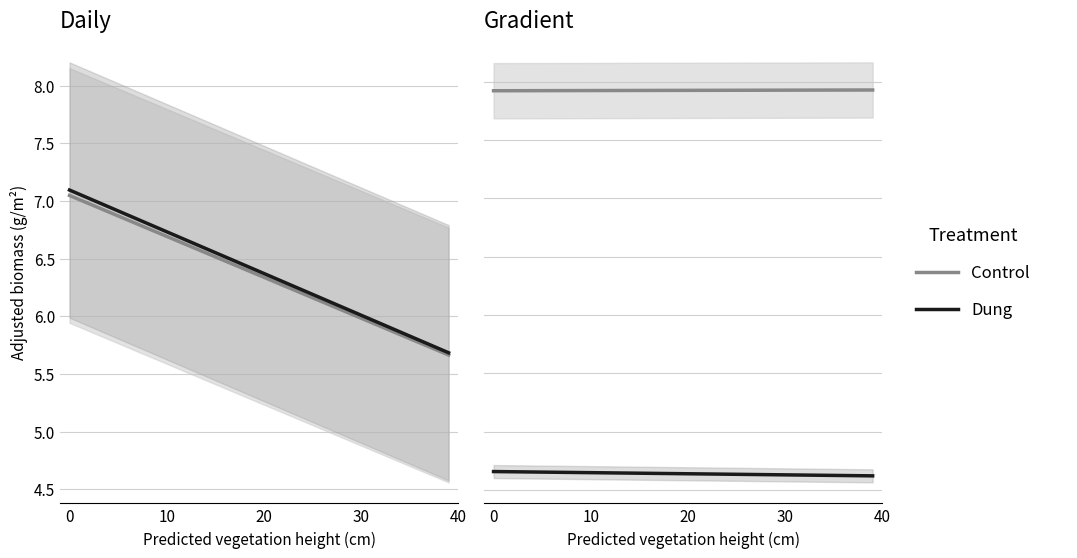

The Dung series shows 2.6 at 40. True or false?

False